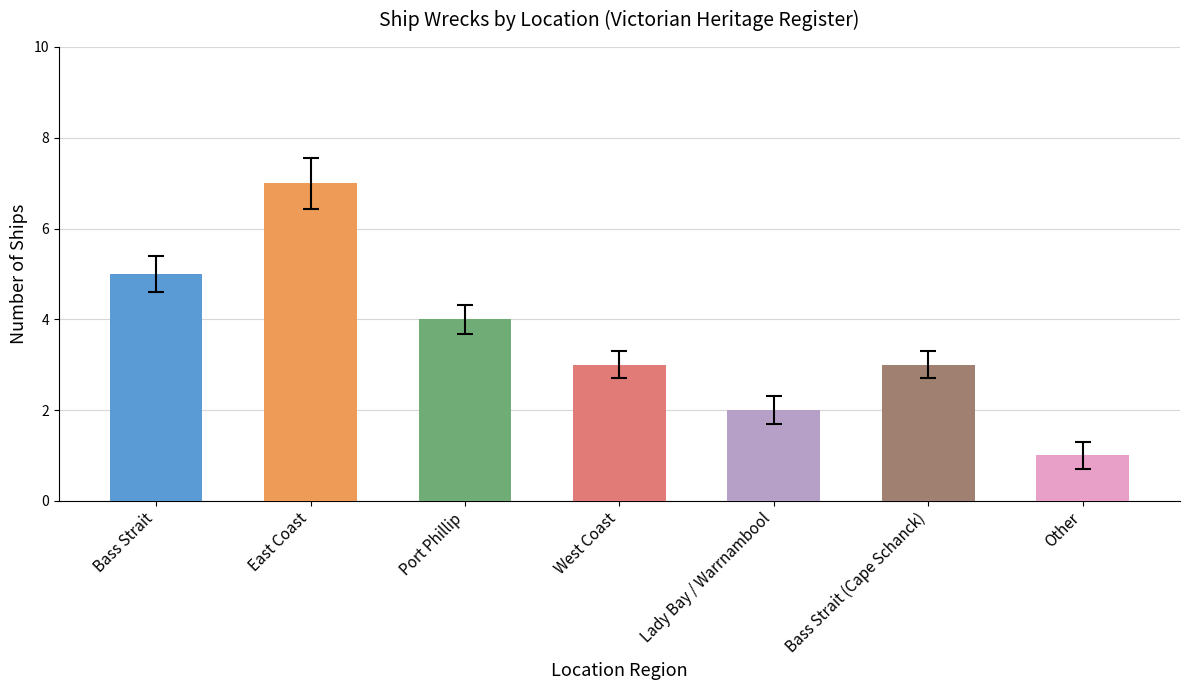

Count the number of data series in this chart.

1